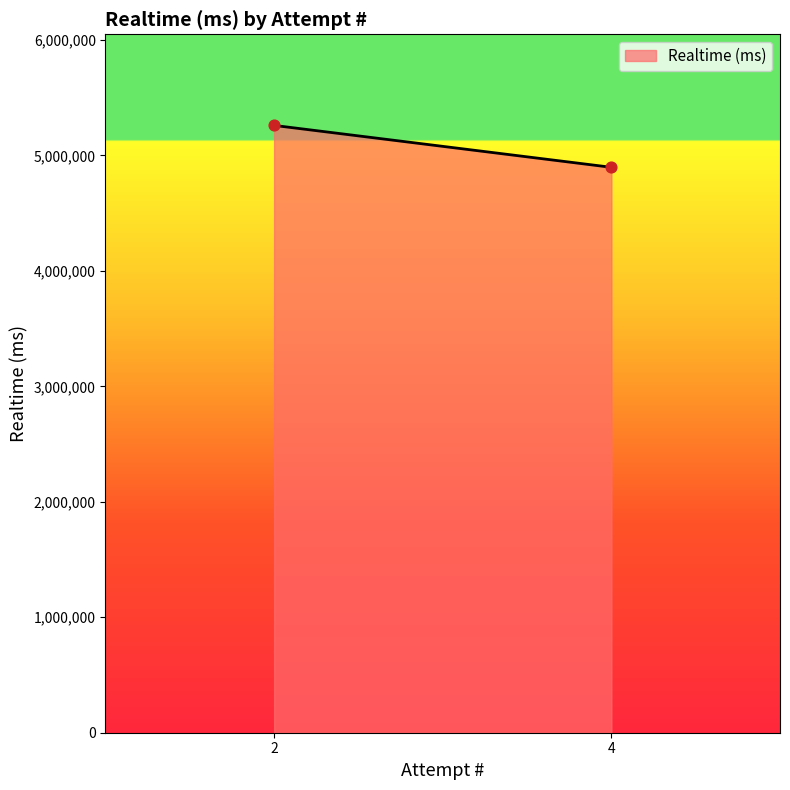

What is the range of Y values (max minus min)?

362972